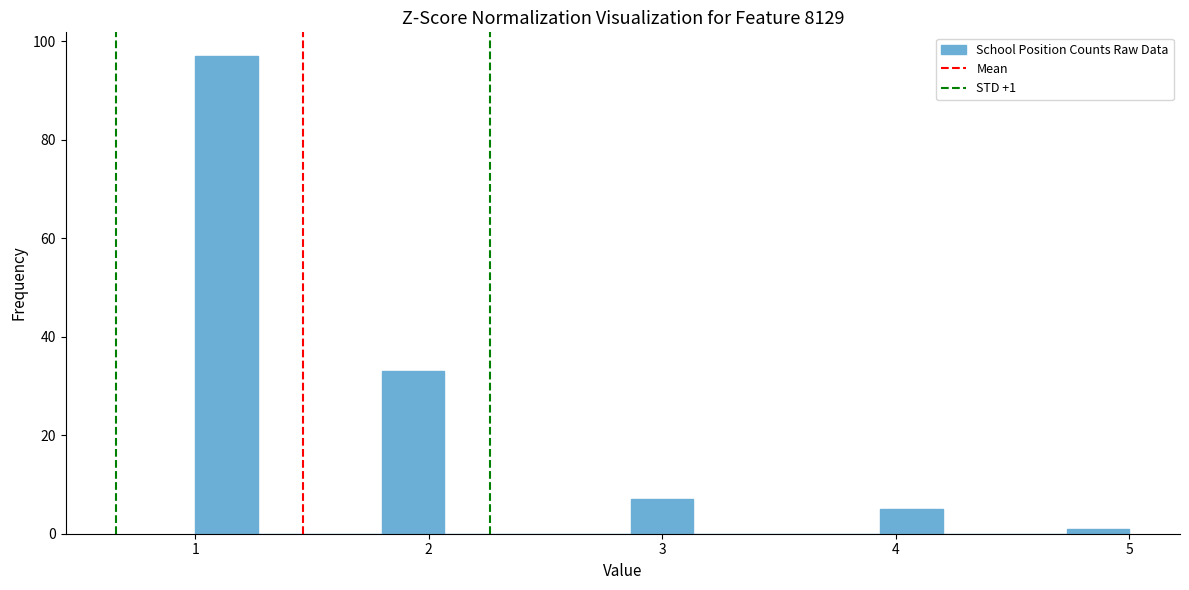

Read against the x-axis, roughly where is the centre of the tallest bar?

1.1